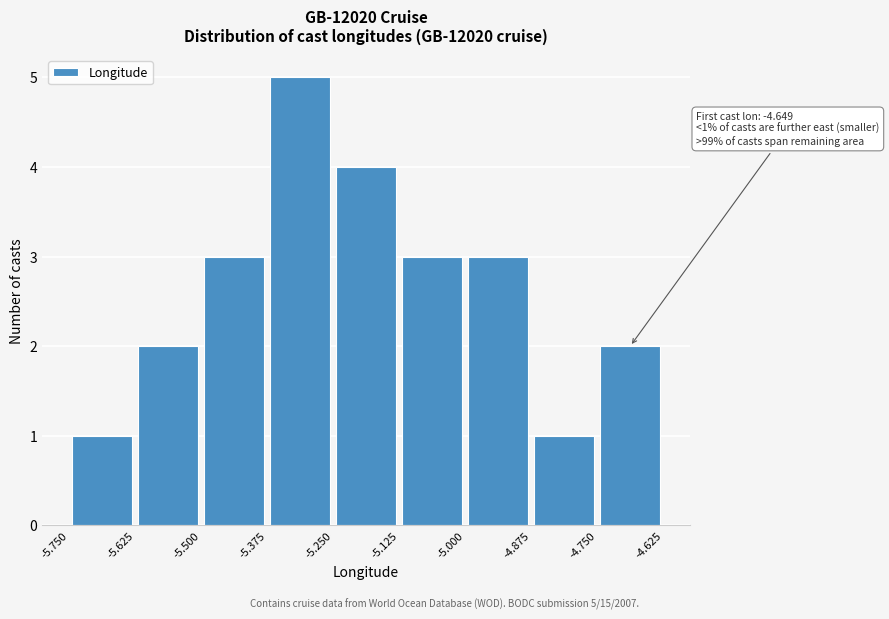

Which range on the x-axis has the tallest bar?

-5.375 to -5.250